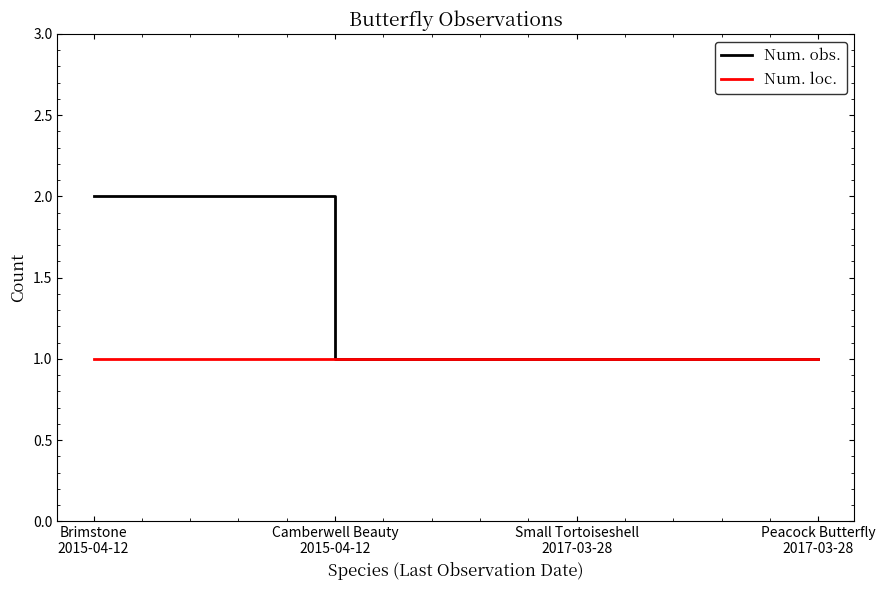

What is the sum of all Num. loc. values?

4